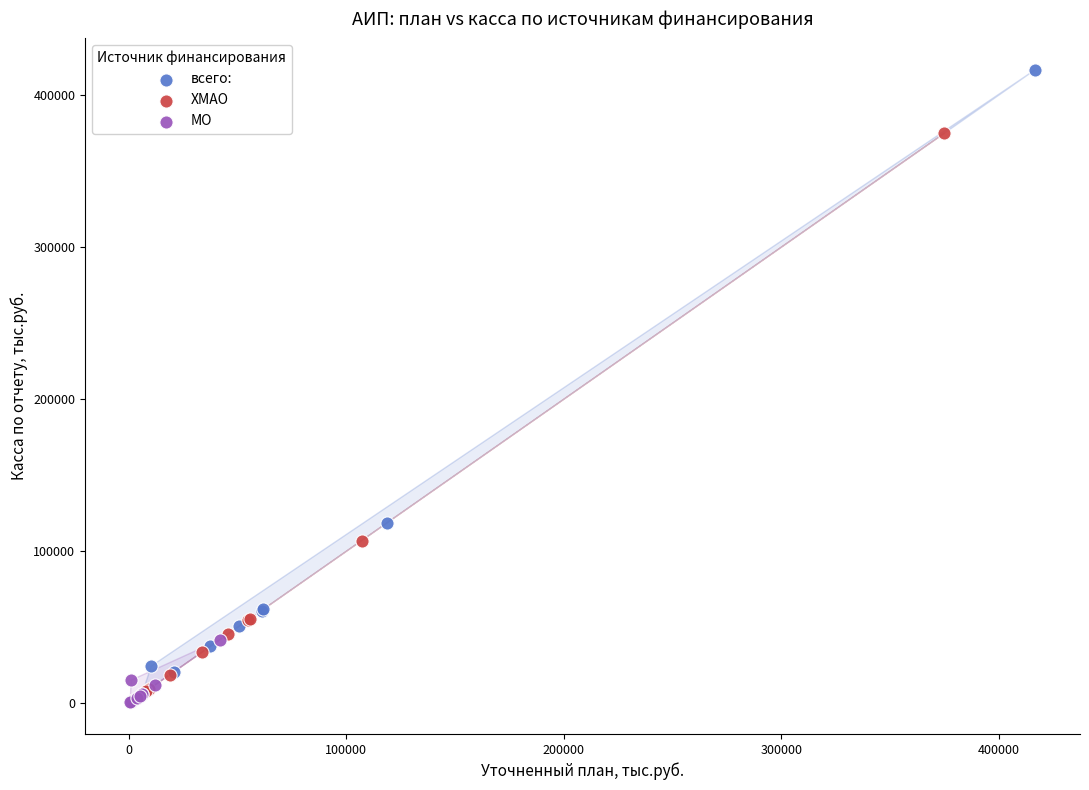

Which series contains the highest Y value?

всего: